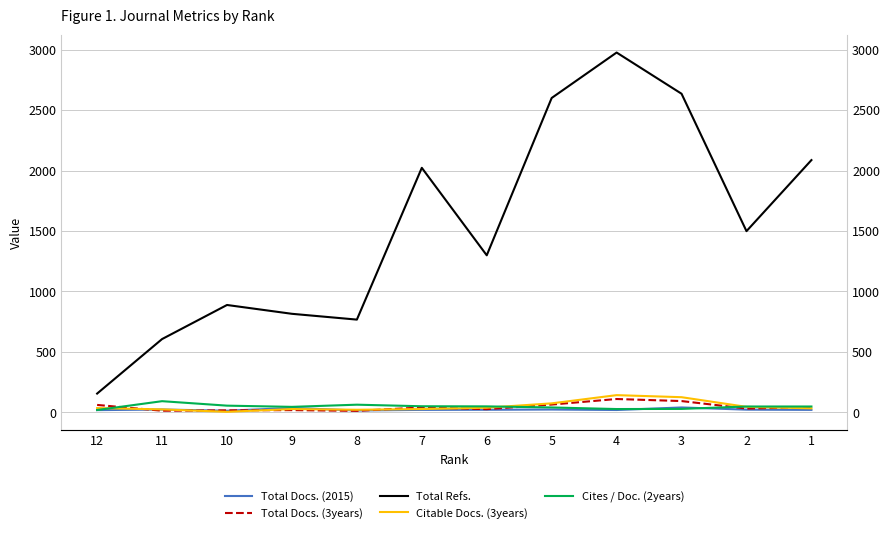

Rank the series by their maximum value, from lowest to highest.

Total Docs. (2015), Cites / Doc. (2years), Total Docs. (3years), Citable Docs. (3years), Total Refs.